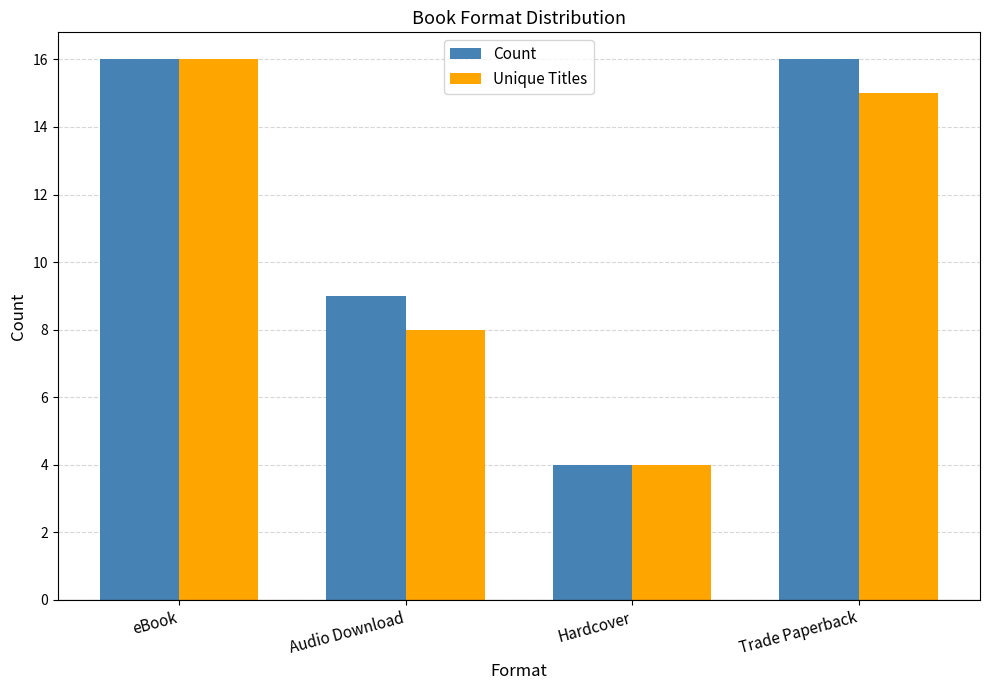

List the labels in order of Unique Titles value, largest first.

eBook, Trade Paperback, Audio Download, Hardcover